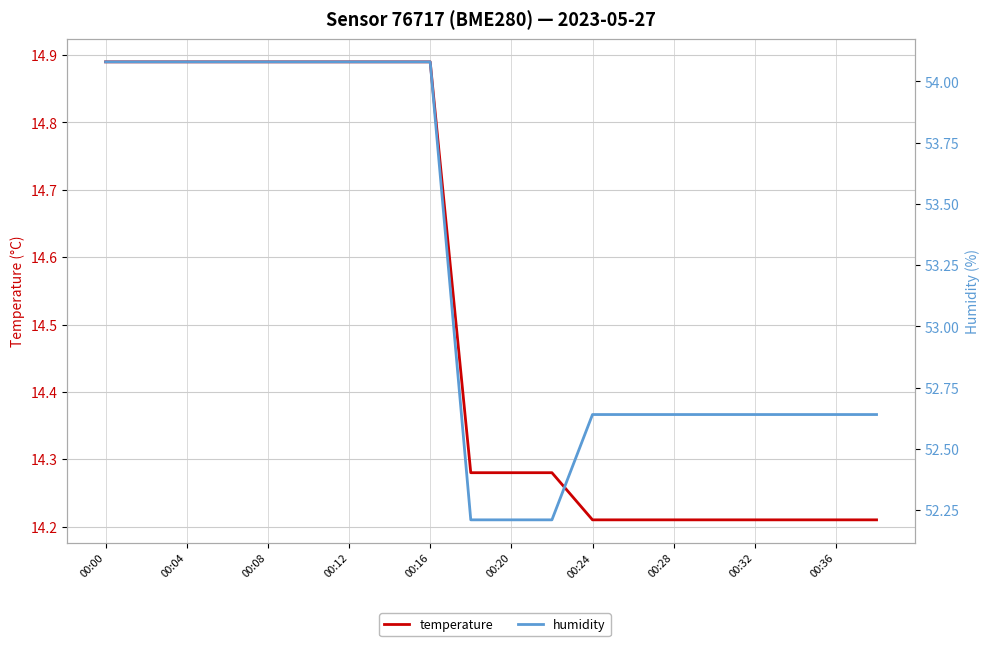

What is the value of the humidity point at the 3rd from the left?

54.1